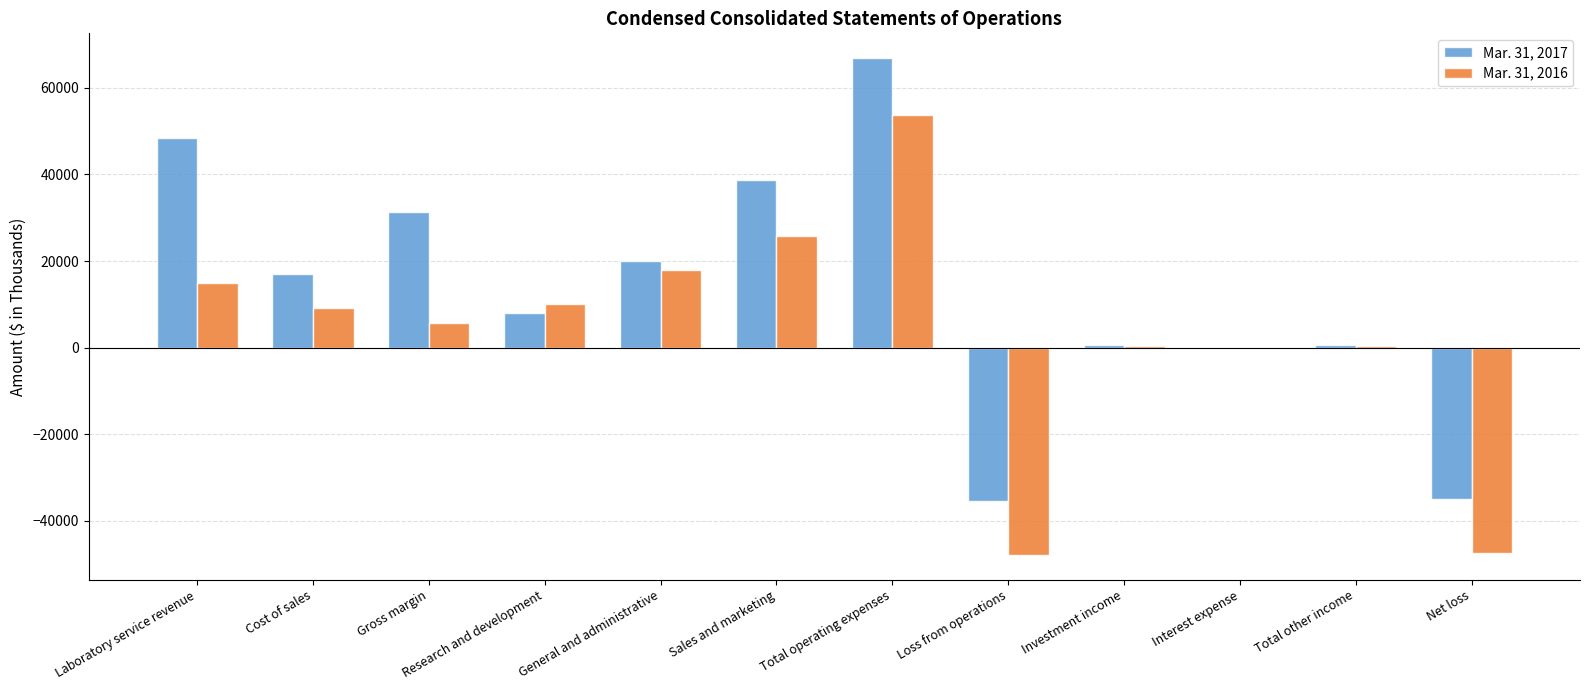

What are all the series names shown in the legend?

Mar. 31, 2017, Mar. 31, 2016